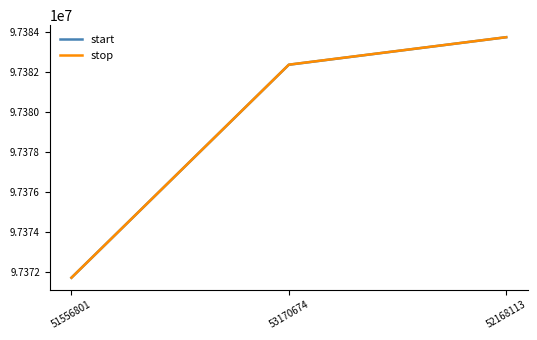

Which category has the lowest value across all series?

51556801